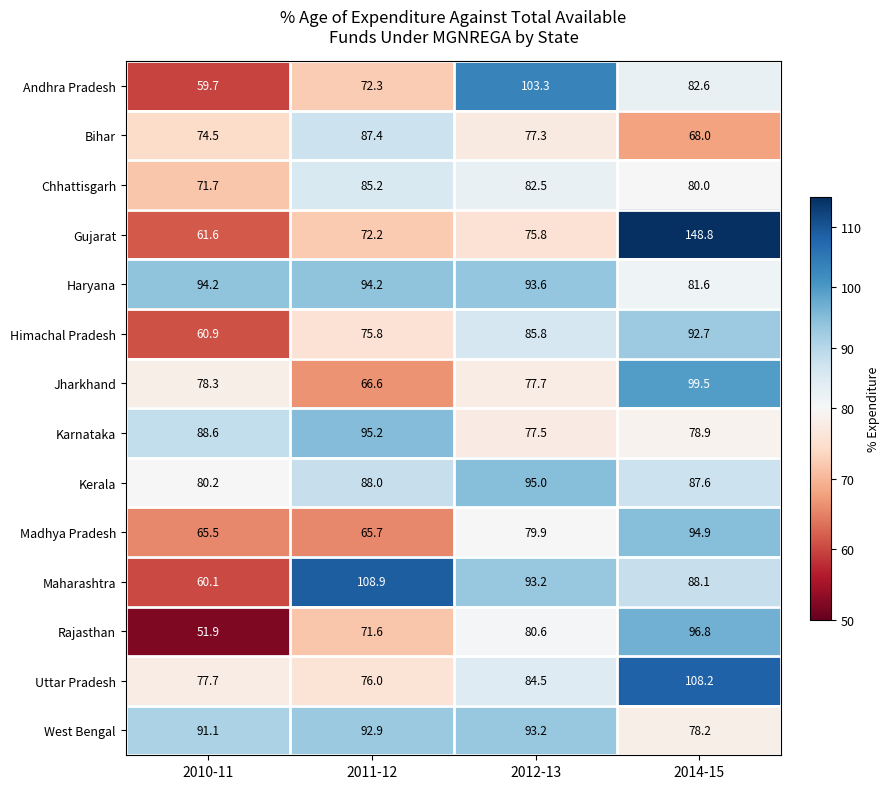

The value of Madhya Pradesh at 2011-12 is 98.2. True or false?

False